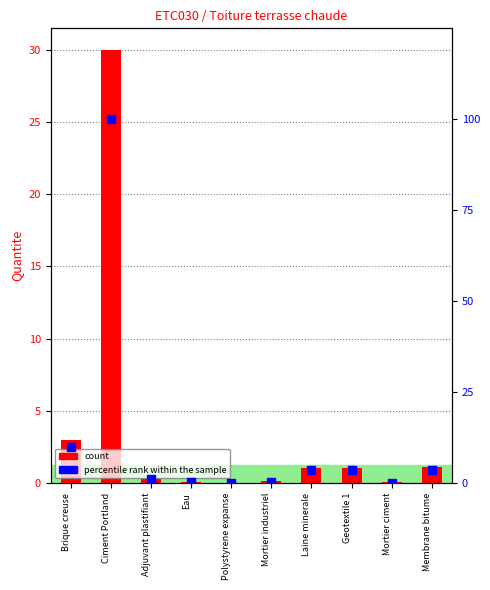

Which series has the widest spread of Y values?

percentile rank within the sample